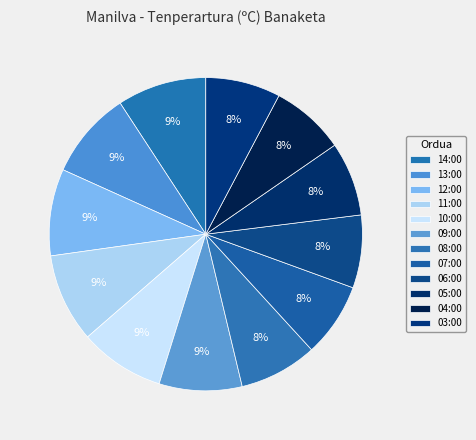

What percentage is the 08:00 slice, to the nearest percent?

8%